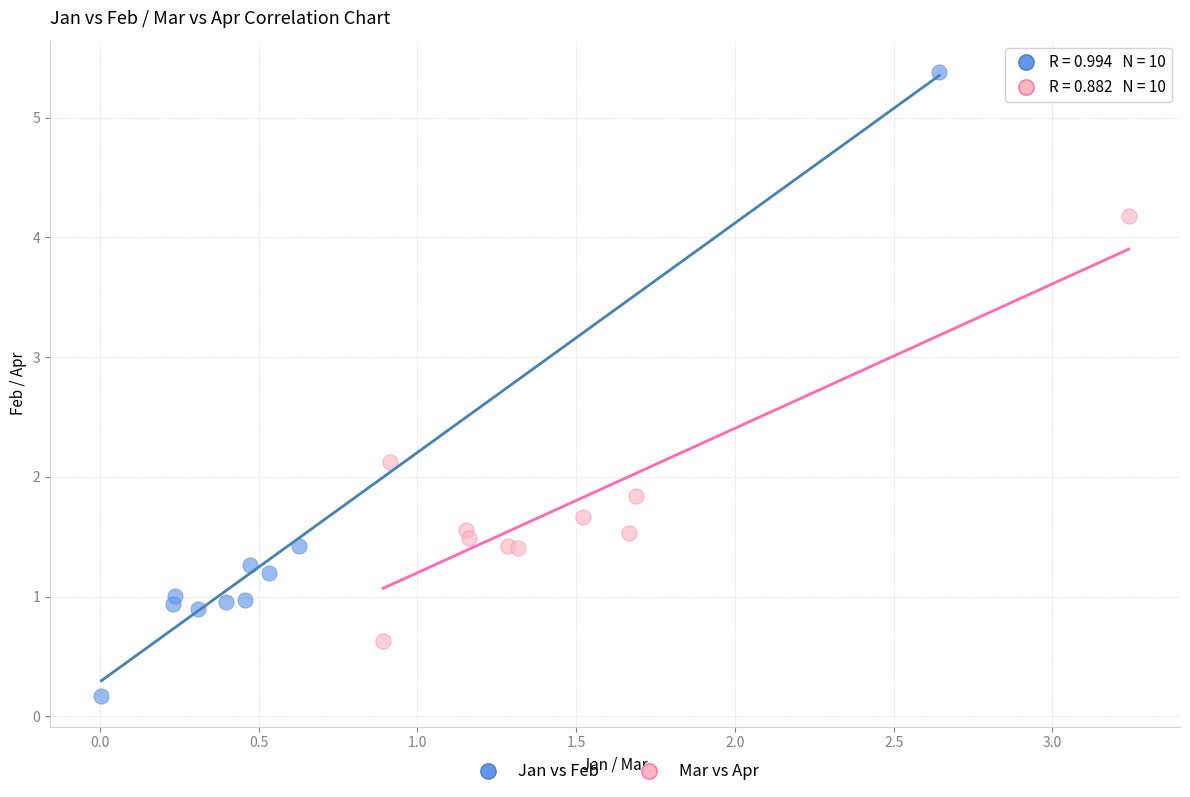

Which series has the largest Y range (max minus min)?

Jan vs Feb